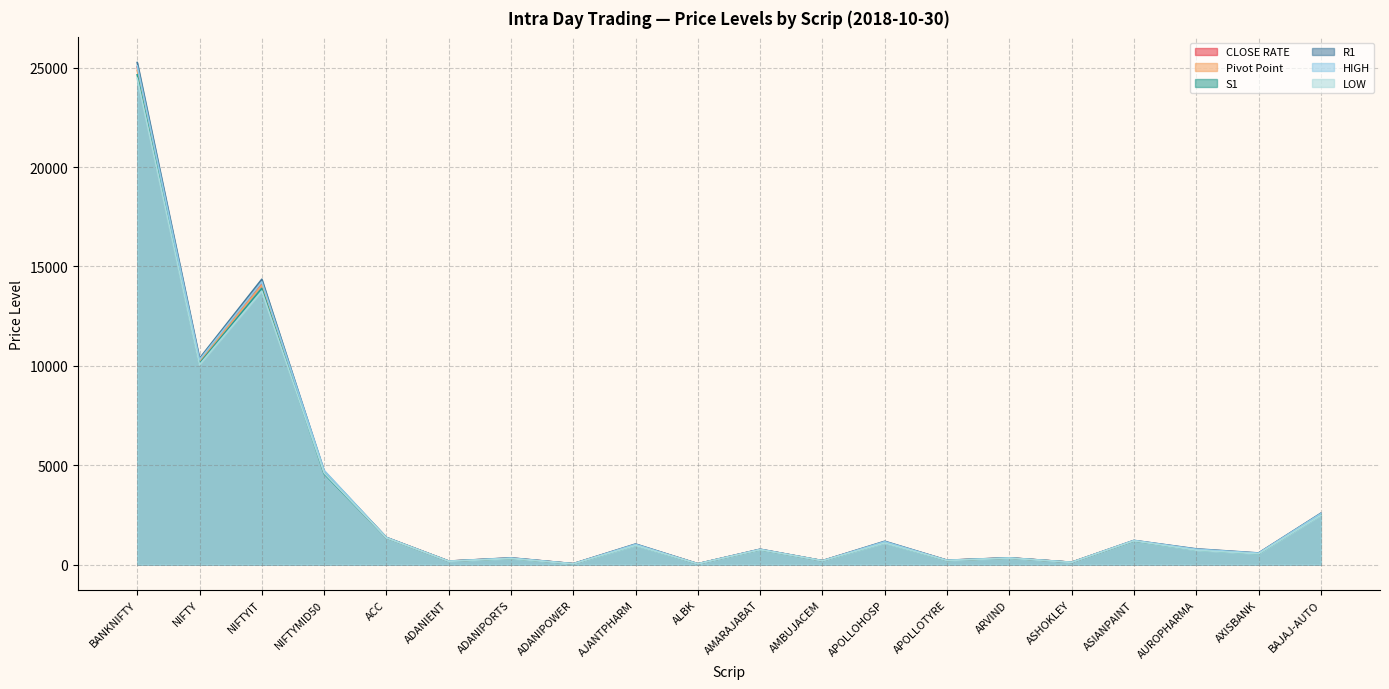

Which series changed the most between ADANIPOWER and AUROPHARMA?

R1